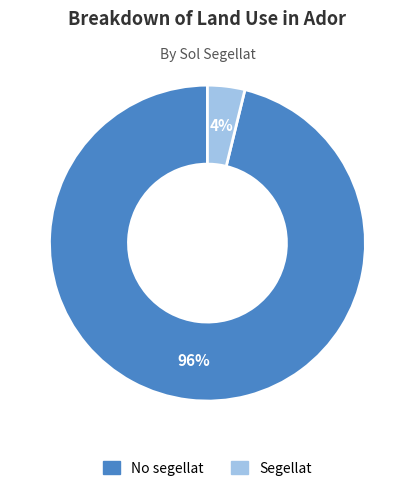

Rank the categories by value from highest to lowest.

No segellat, Segellat